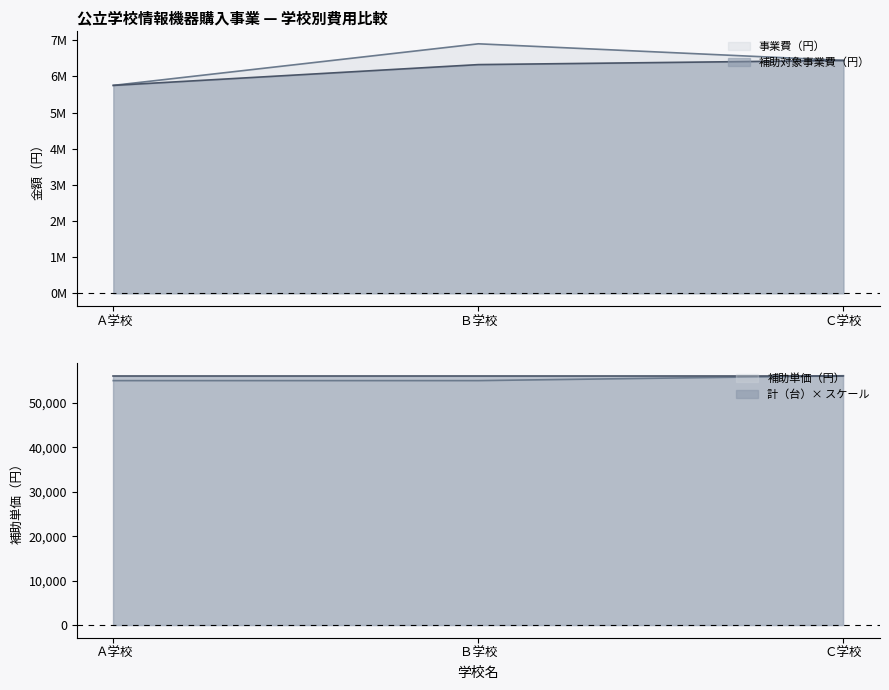

Between Ａ学校 and Ｃ学校, which series saw the biggest shift?

事業費（円）